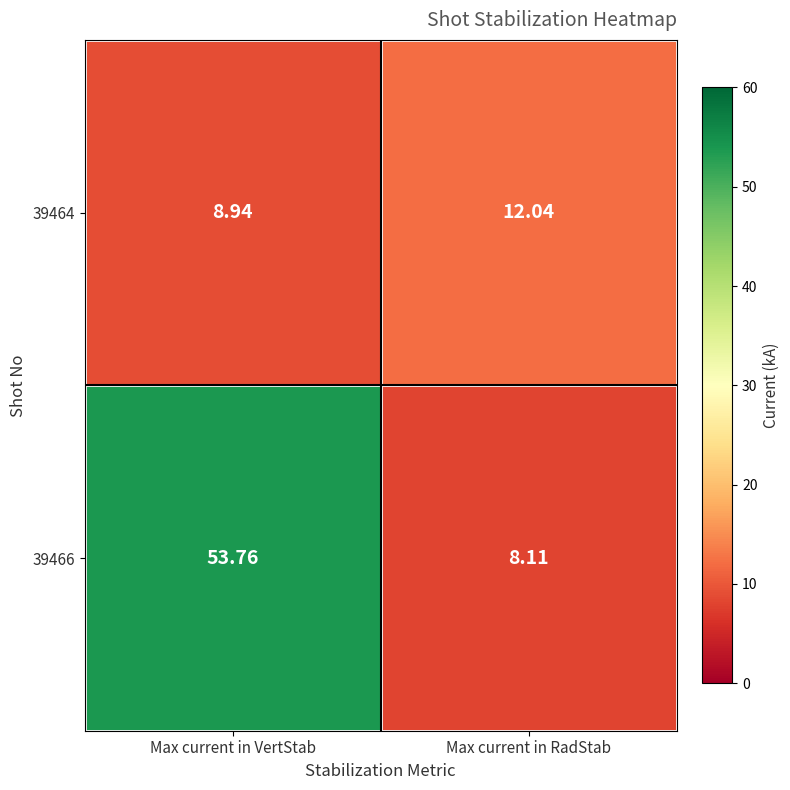

Which series has the largest range (max minus min)?

39466